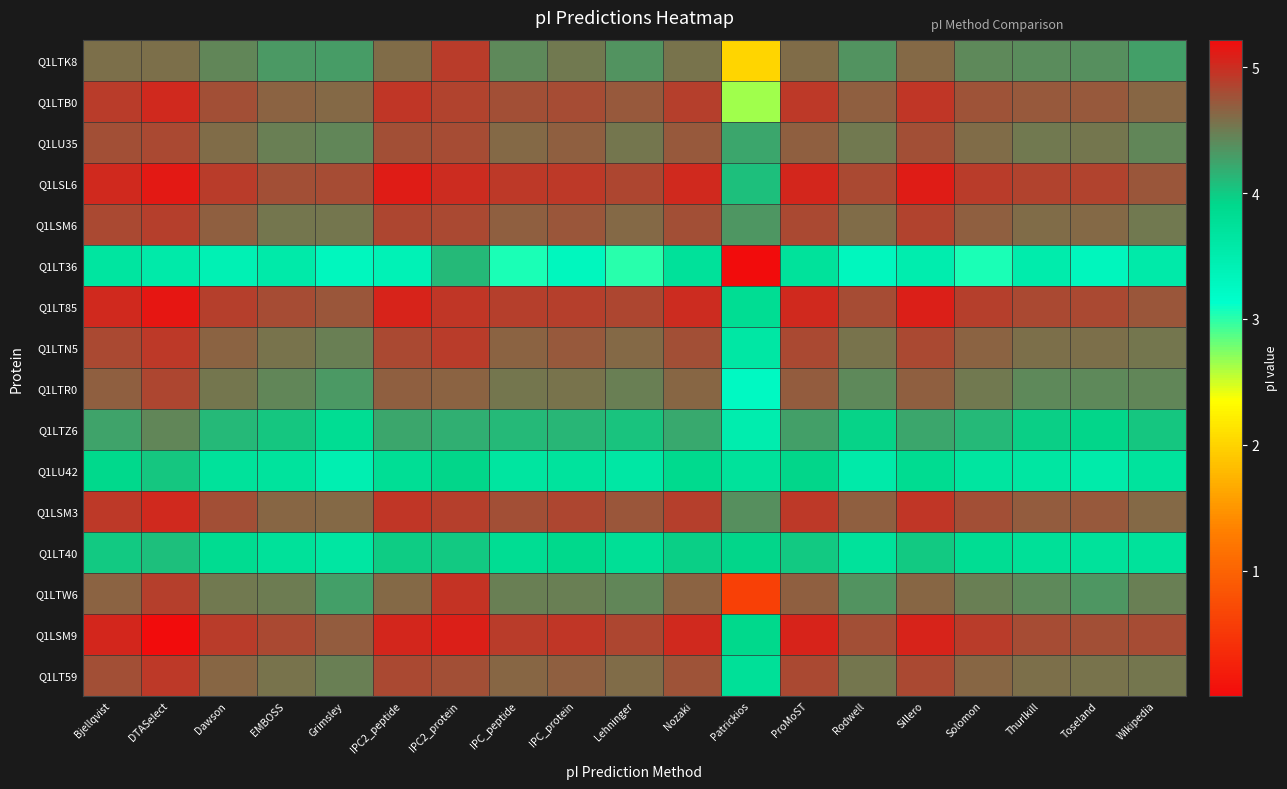

What is the spread (max minus min) of values at IPC_protein?

1.7